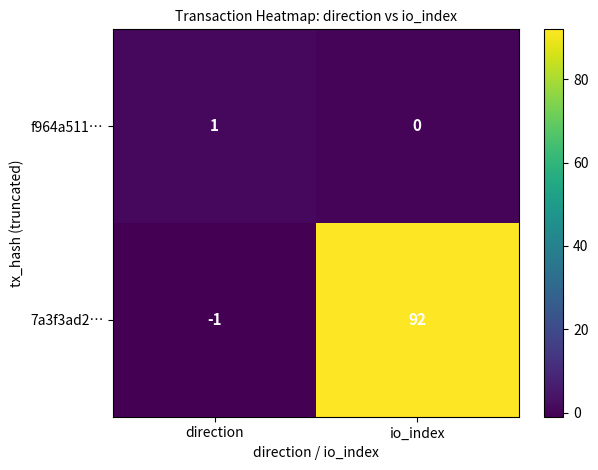

True or false: 7a3f3ad2… has a value of -2 at direction.

False